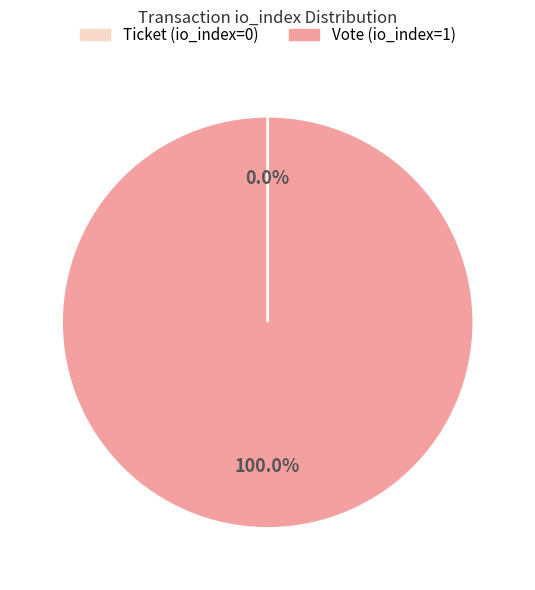

To the nearest percent, what is the difference between the largest and smallest slice percentages?

100%